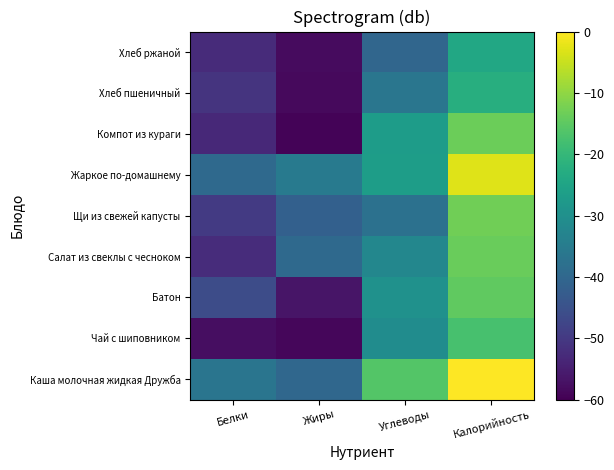

Which has a higher value, Жиры or Углеводы?

Углеводы